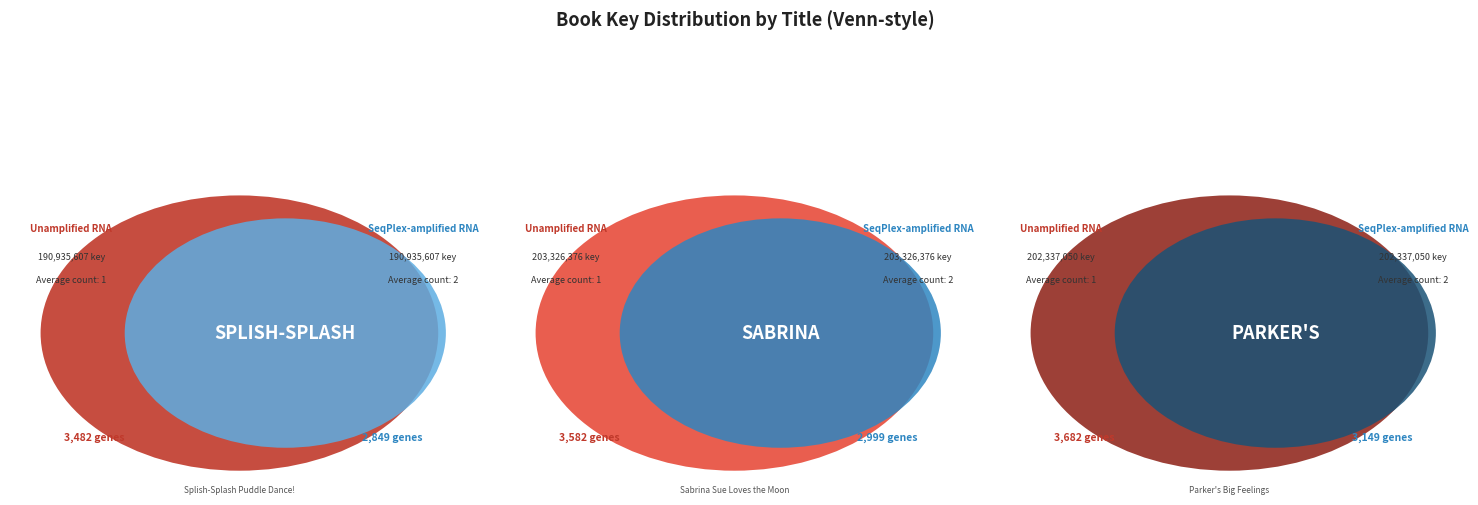

To the nearest percent, what portion does Splish-Splash Puddle Dance! represent?

32%